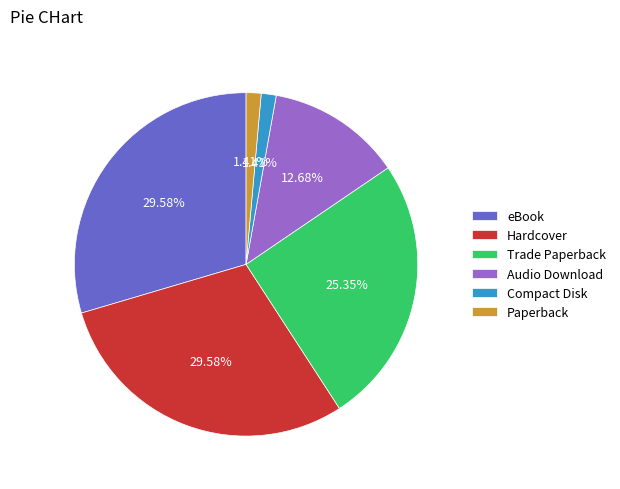

What percentage is the Paperback slice, to the nearest percent?

1%